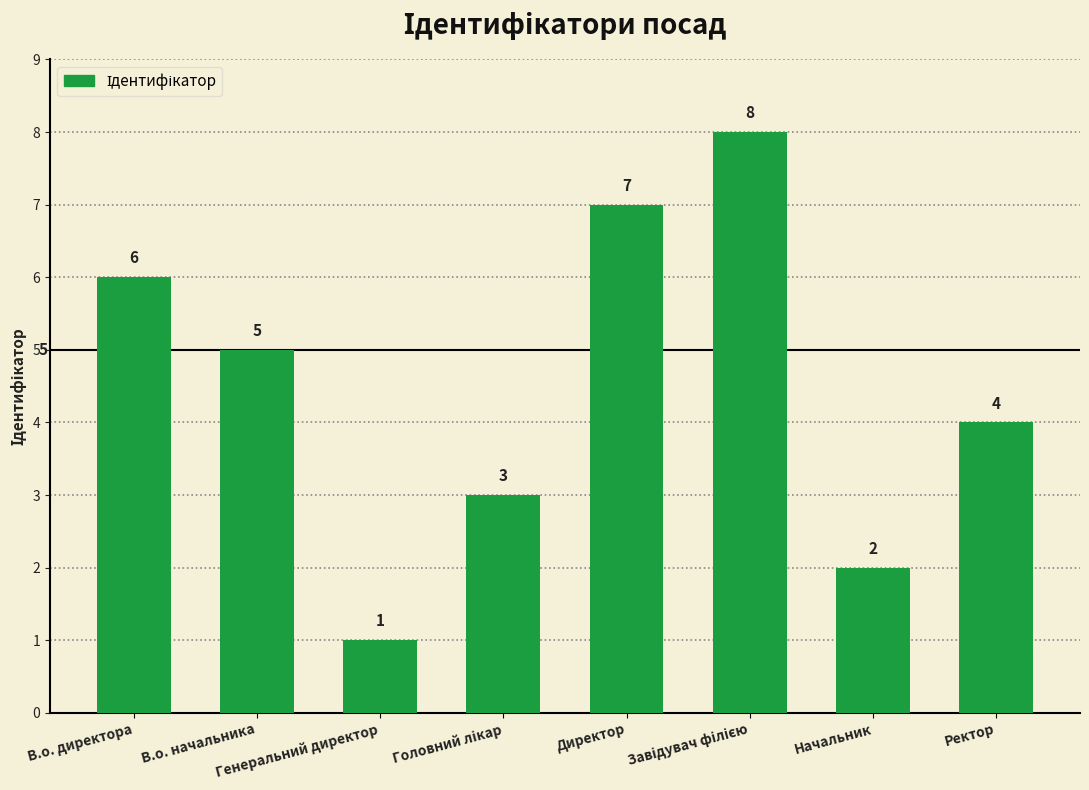

How many series are shown in this chart?

1